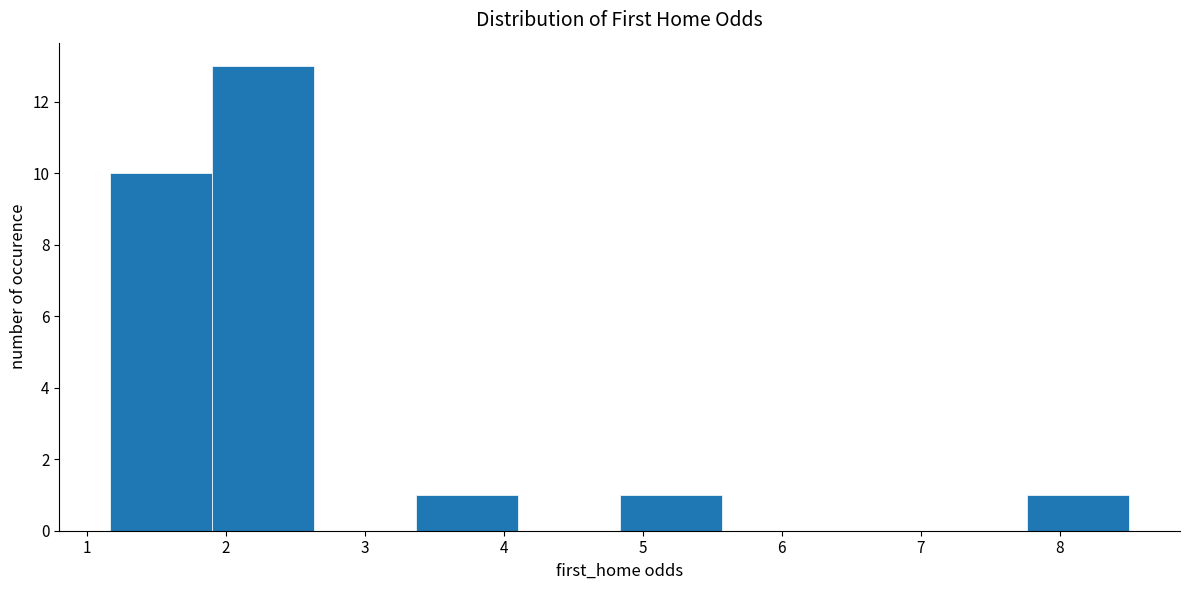

What is the height of the bar covering 1.2 to 1.9 on the x-axis? Neither the bar edges nor the heights are printed on the chart, so give them approximately, as read against the axes.

10